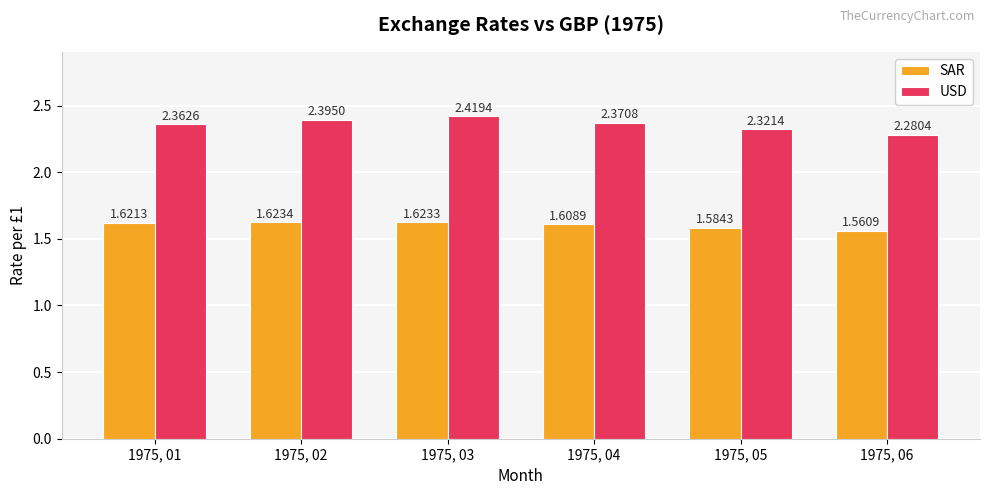

Which series changed the most between 1975, 01 and 1975, 02?

USD